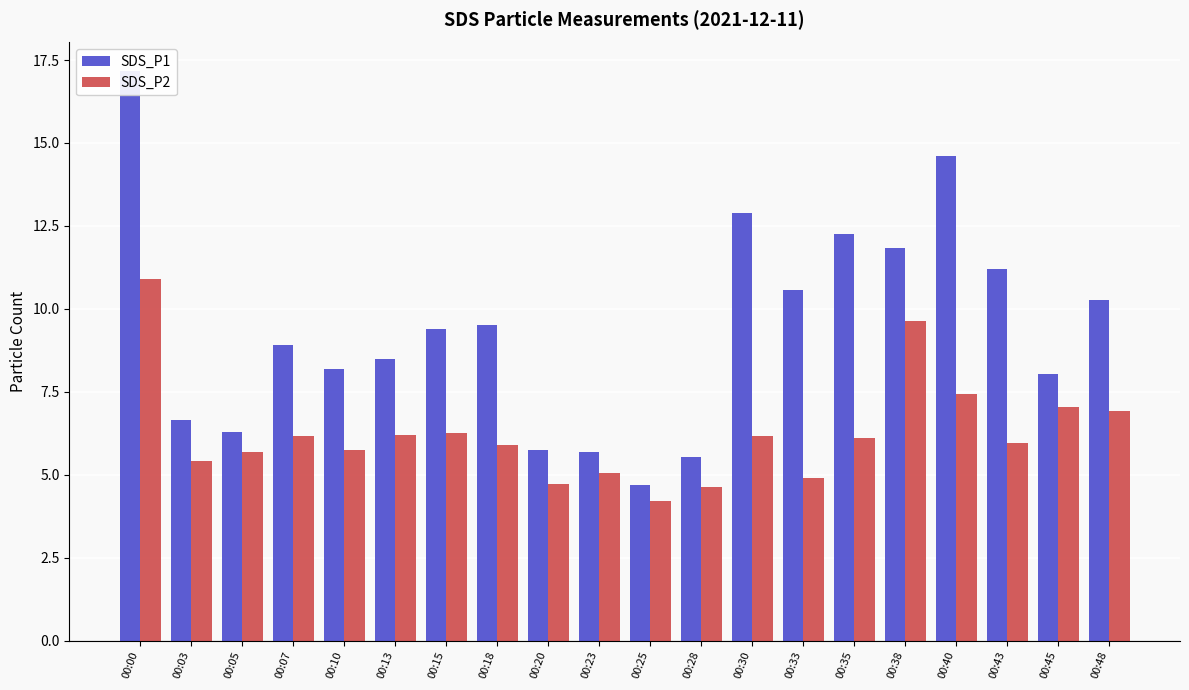

What is the difference between the maximum and minimum values in the SDS_P2 series?

6.7